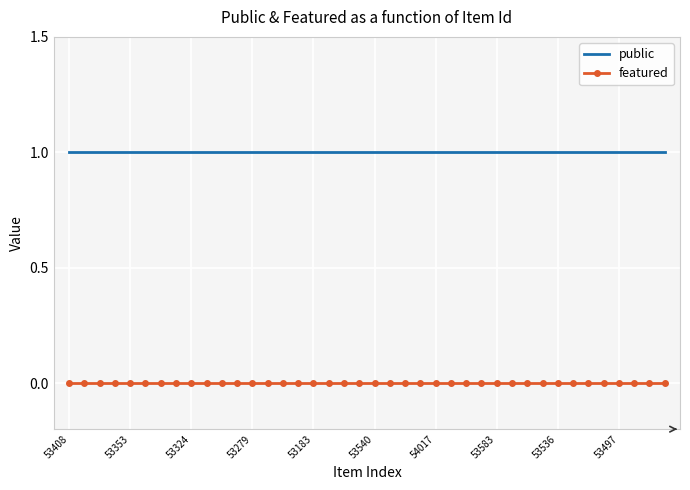

Rank the series by their average value, from lowest to highest.

featured, public